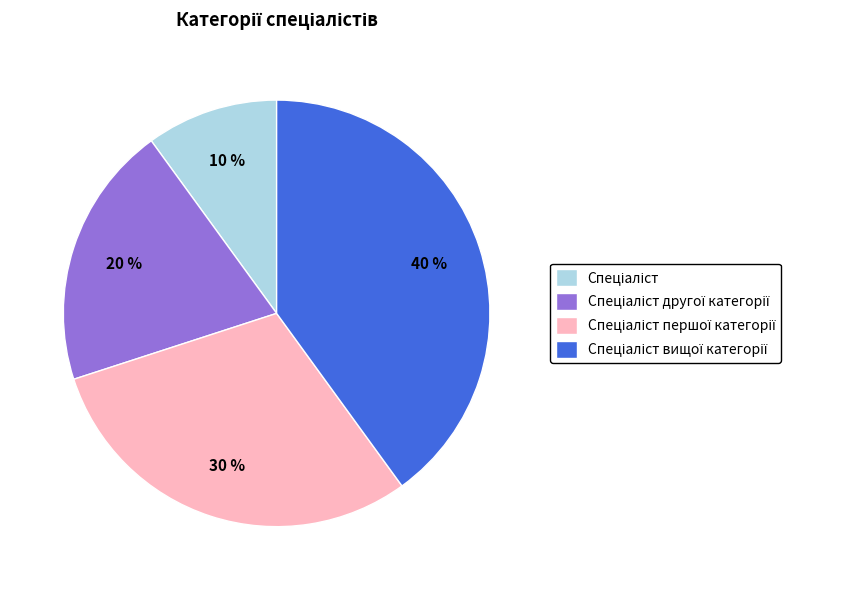

Is there a majority slice in this chart?

No